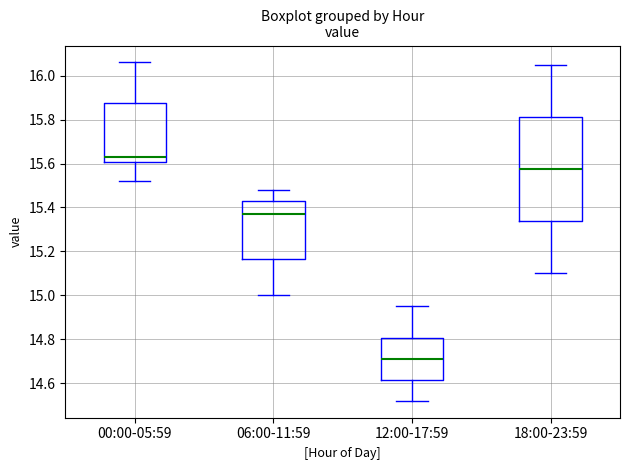

Where does the lower whisker of the box for 00:00-05:59 end on the y-axis? The values are not printed on the chart, so give them approximately, as read against the axis.

15.52